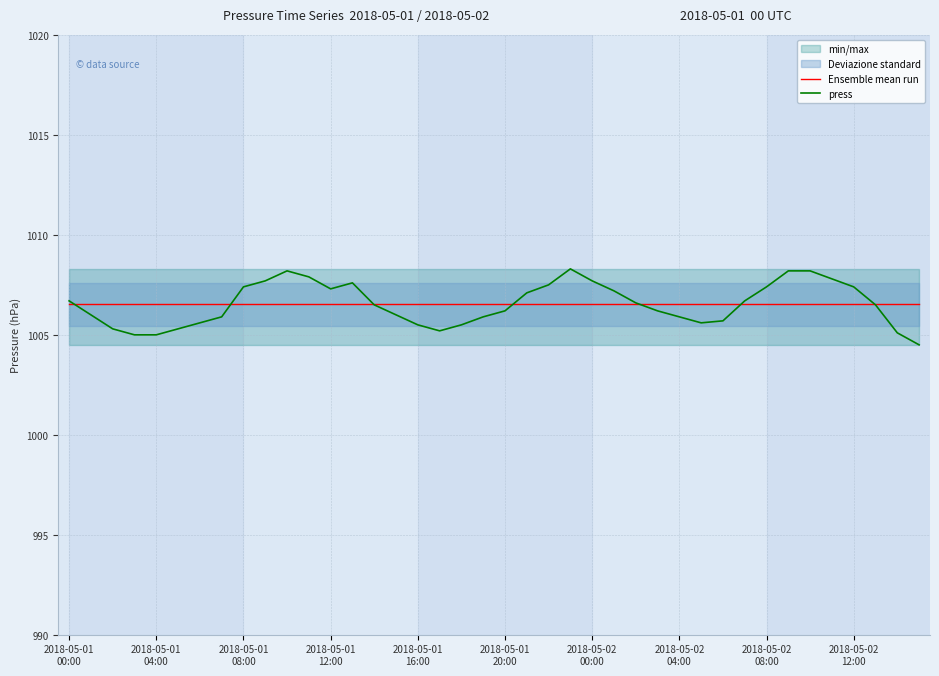

What is the difference between the highest and lowest values at 18?

1.0